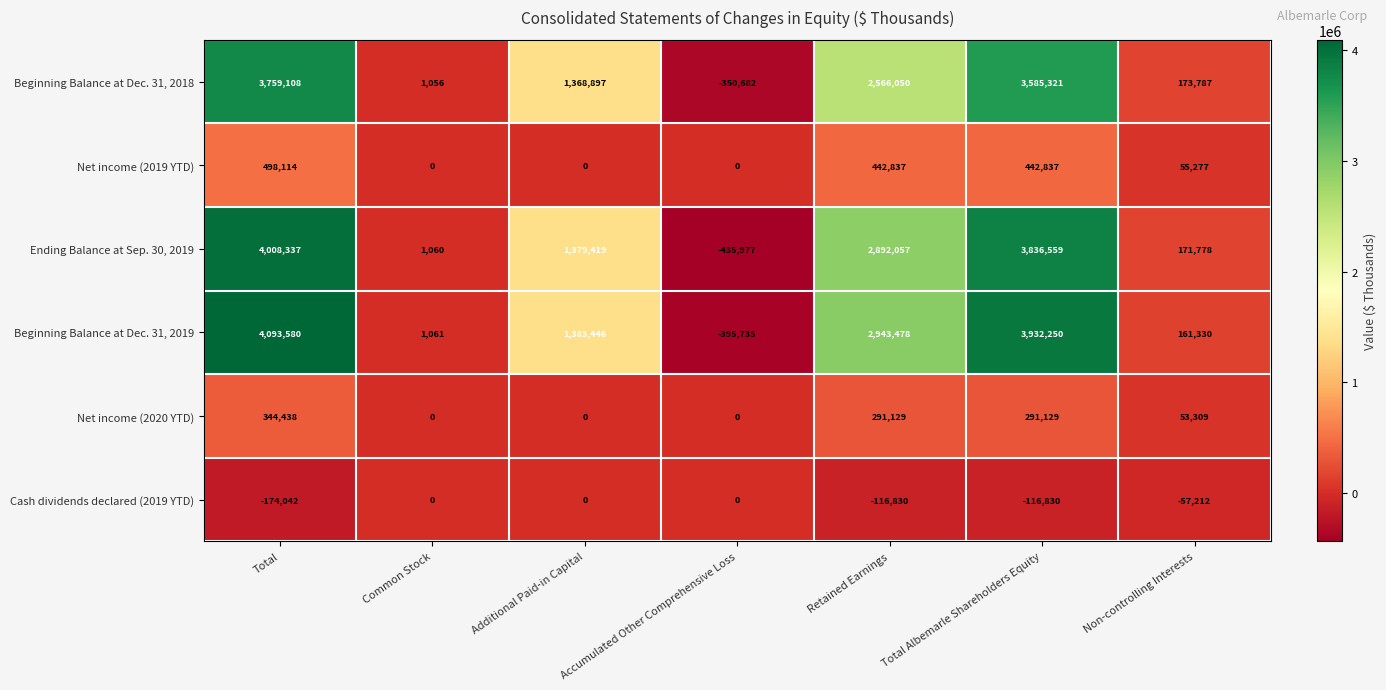

How many categories are shown in the chart?

7